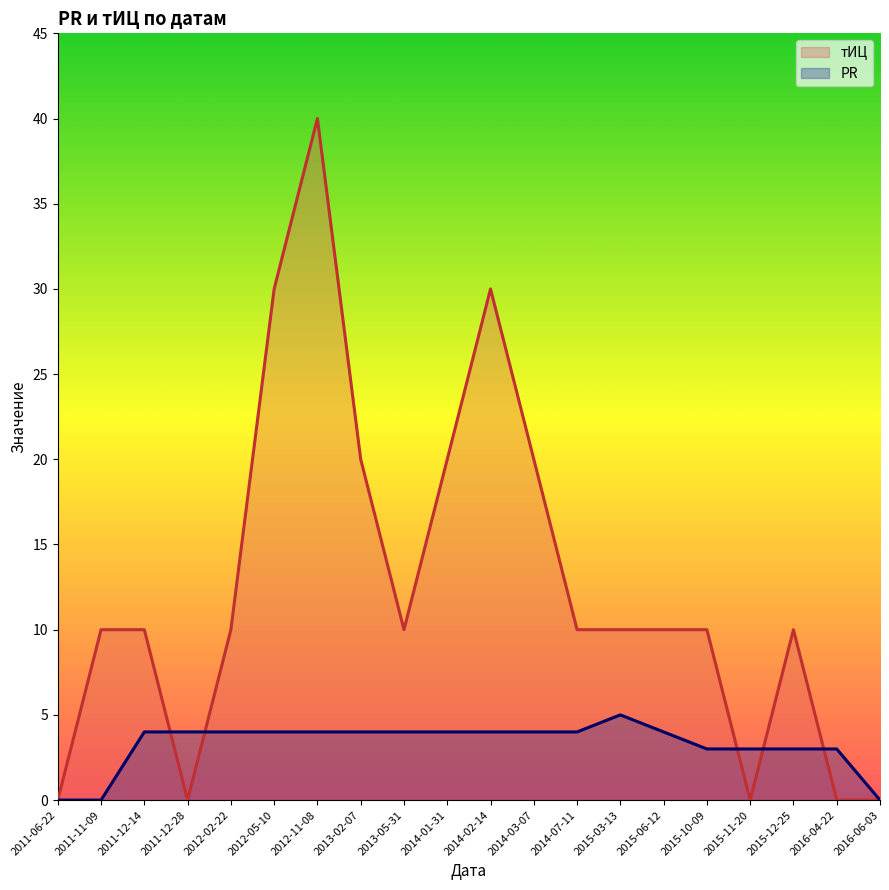

What is the difference between the highest and lowest values at 2015-03-13?

5